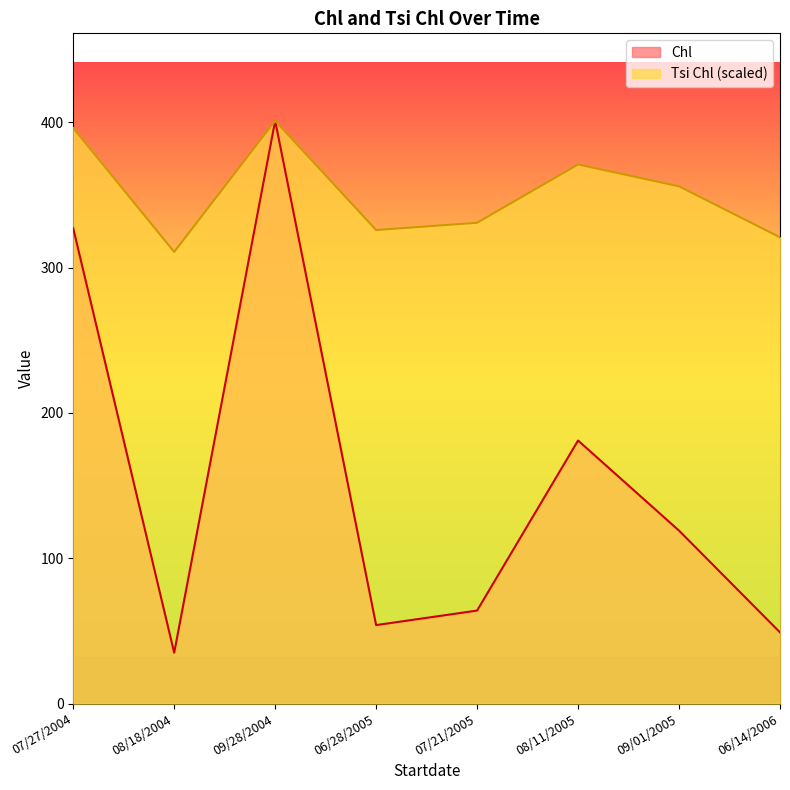

Rank the series at 06/28/2005 from lowest to highest value.

Chl, Tsi Chl (scaled)